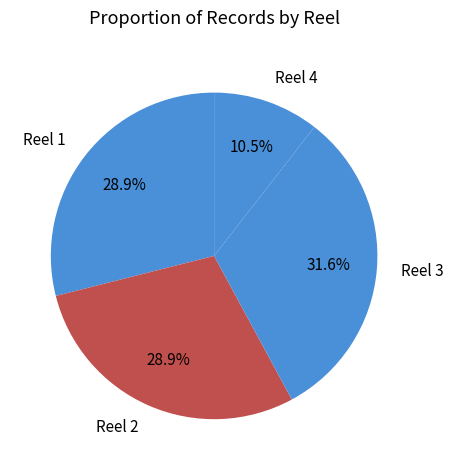

How many segments does this pie chart have?

4